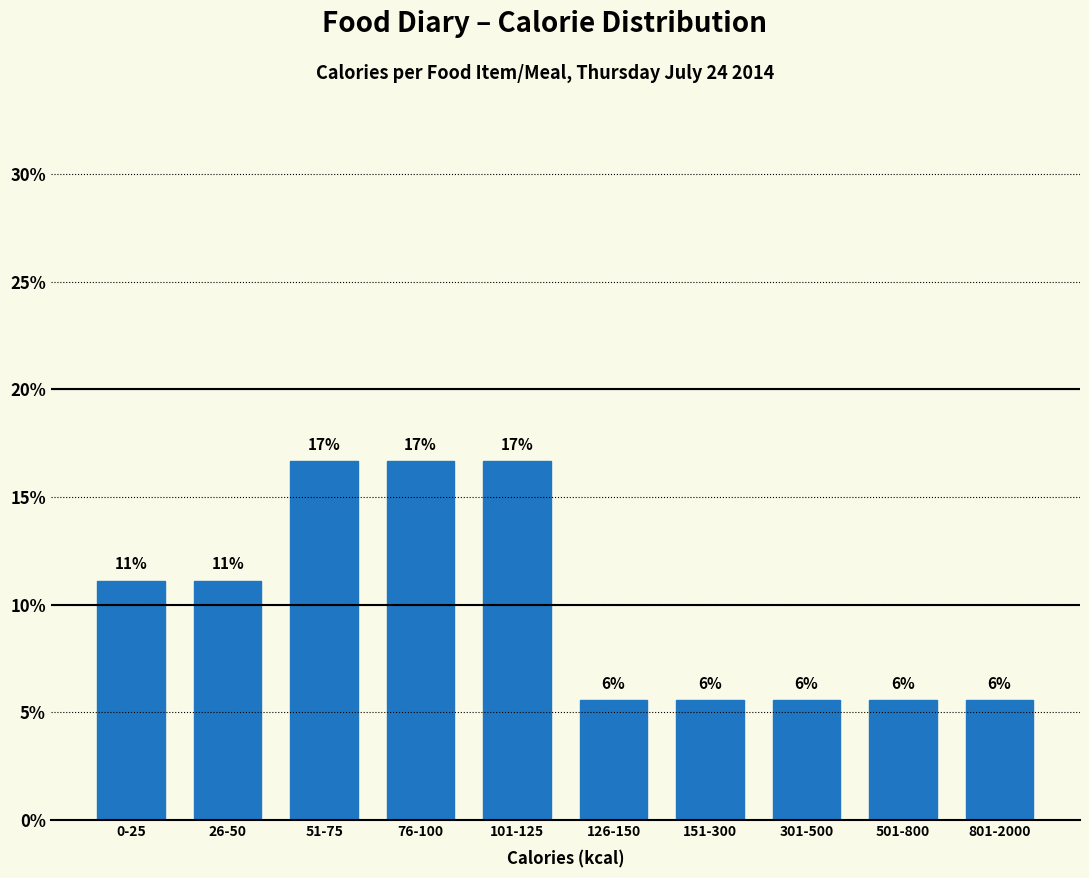

How many bars are there in total?

10